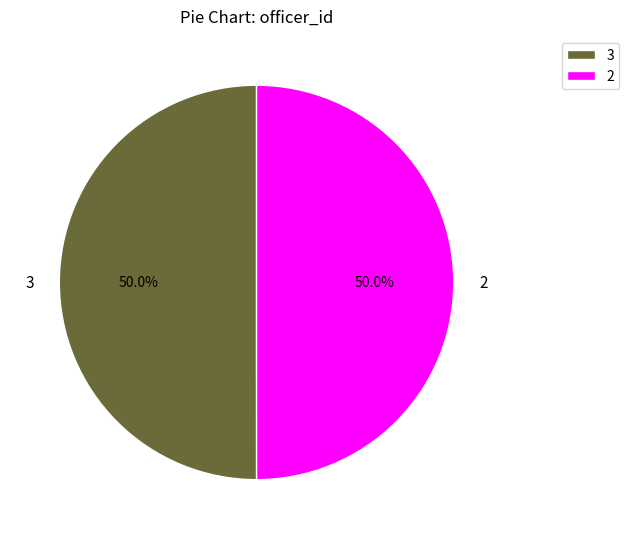

Approximately how many times larger is the value at 2 compared to 3?

1.0